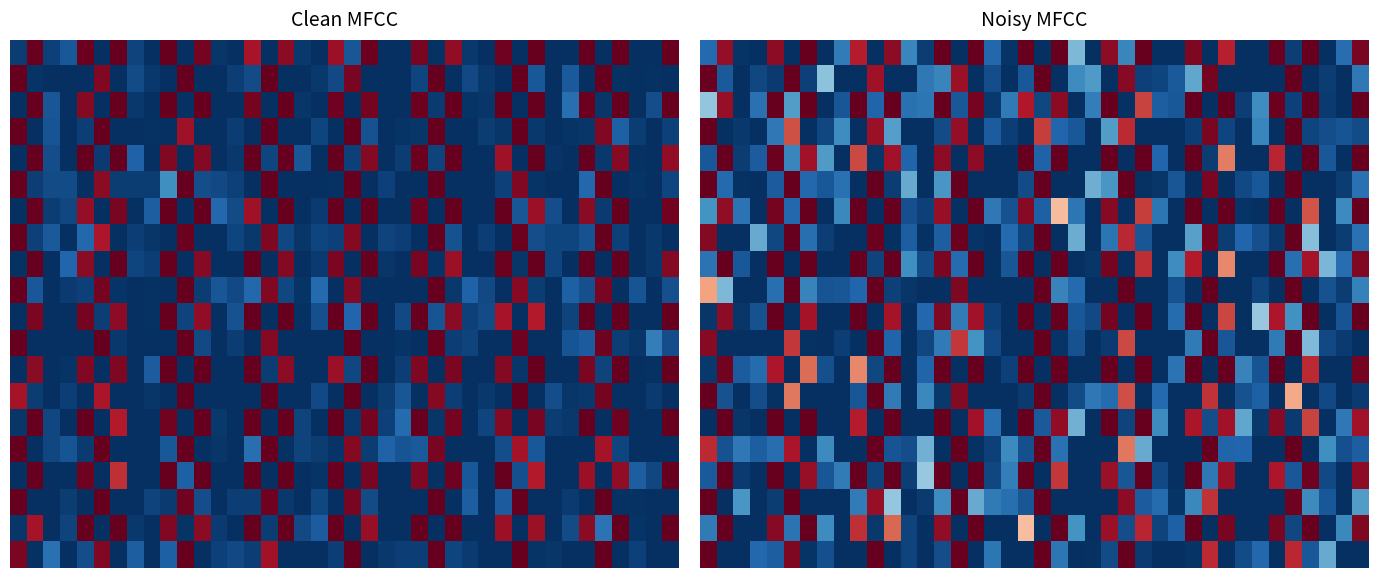

Between 13 and 19, which is larger?

19